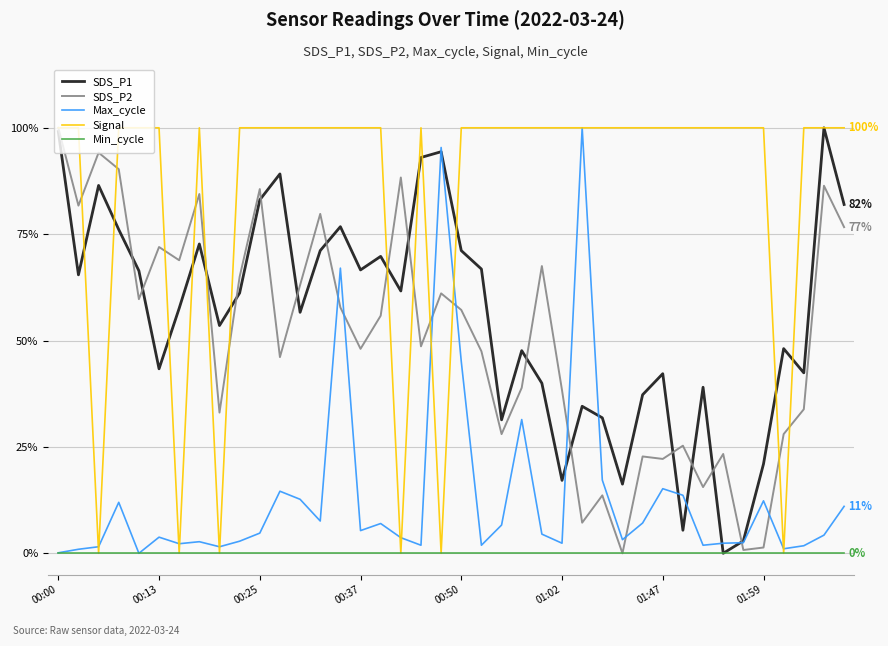

Which series has the largest total across all categories?

Signal